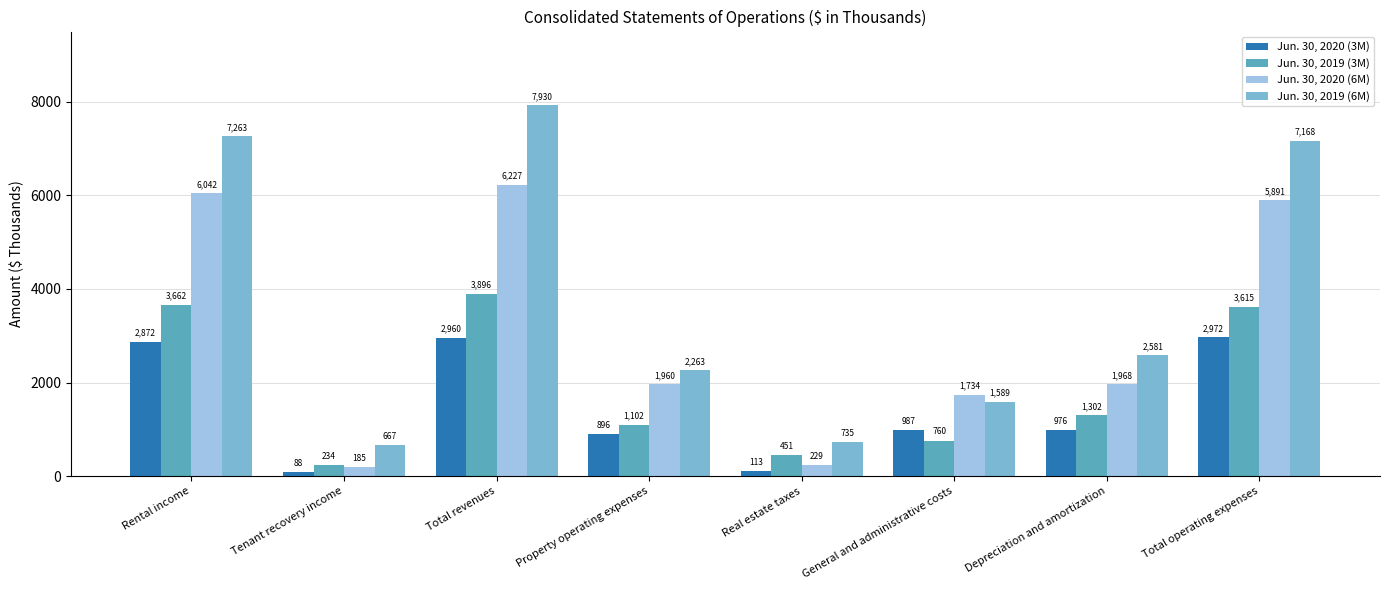

What is the value of the Jun. 30, 2019 (3M) bar at the 7th from the left?

1302